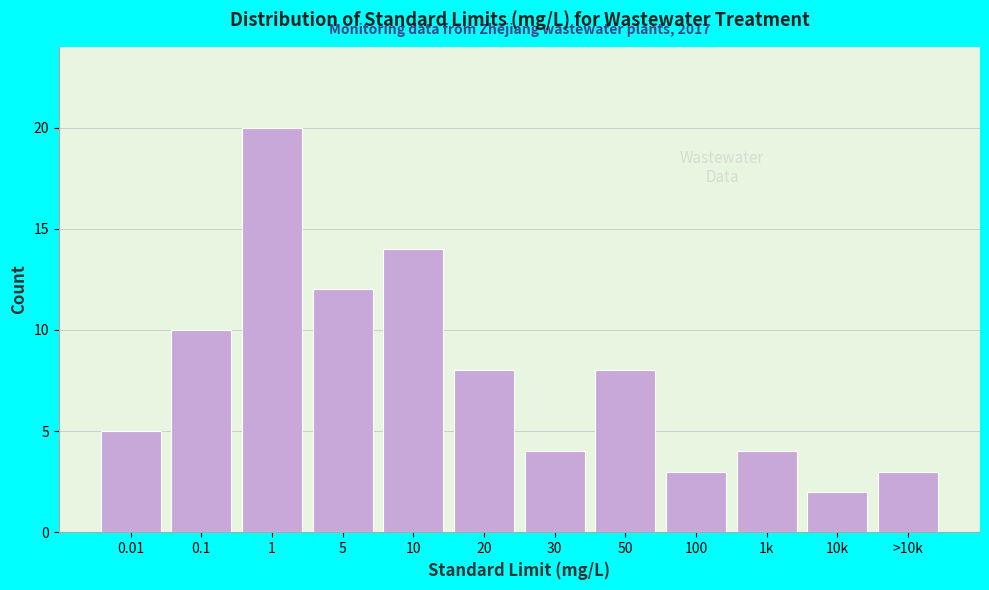

Reading right to left, extract all data points from this chart.

>10k=3	10k=2	1k=4	100=3	50=8	30=4	20=8	10=14	5=12	1=20	0.1=10	0.01=5